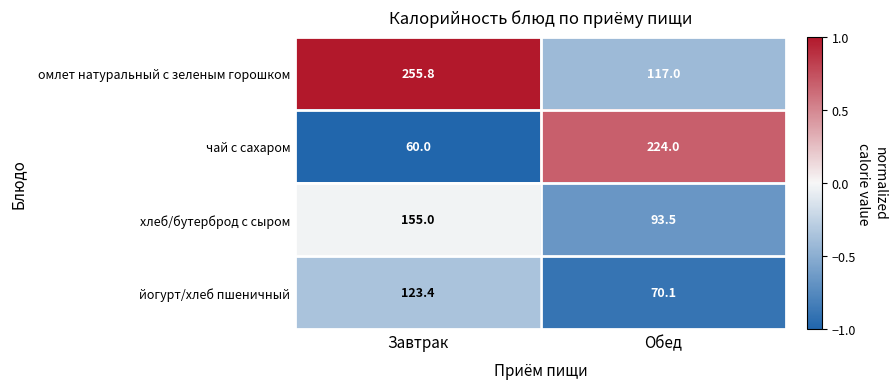

The value of йогурт/хлеб пшеничный at Завтрак is 123.4. True or false?

True